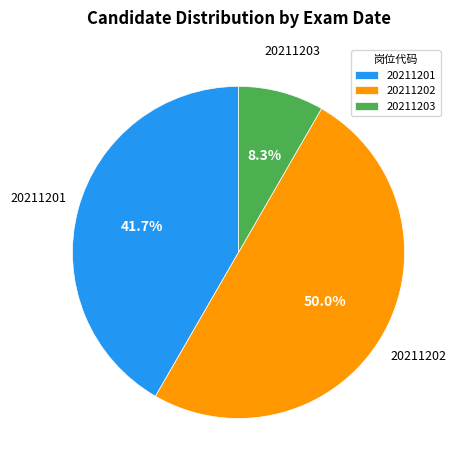

To the nearest percent, what is the difference between the 20211201 and 20211202 slice percentages?

8%